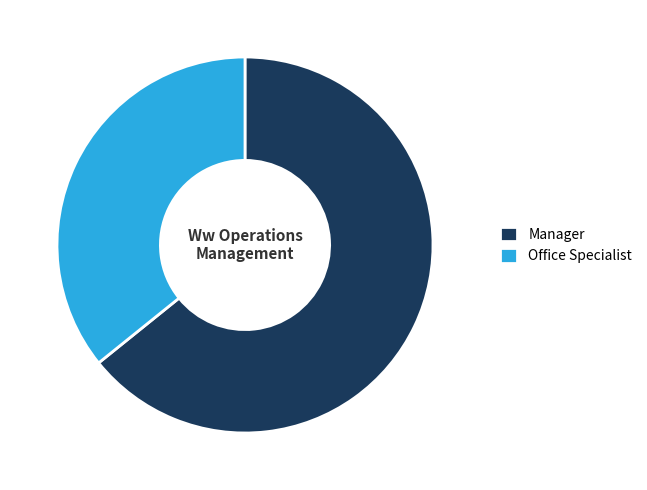

Count the number of slices in the pie.

2